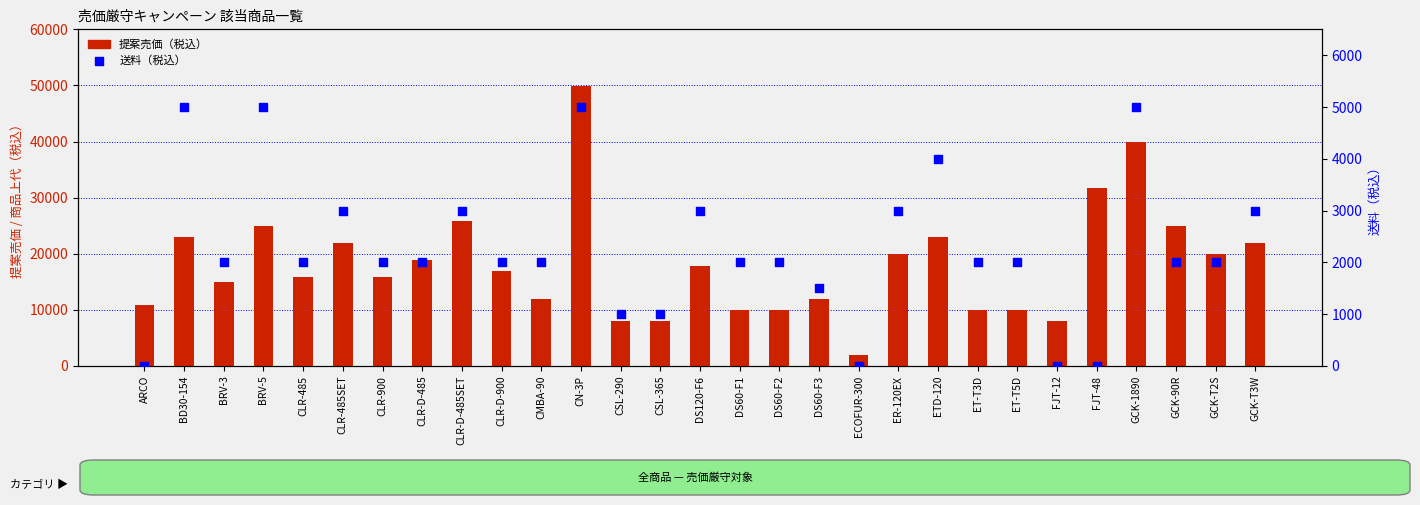

Is the value of 提案売価（税込） at CMBA-90 greater than the value of 送料（税込） at CLR-D-485?

Yes